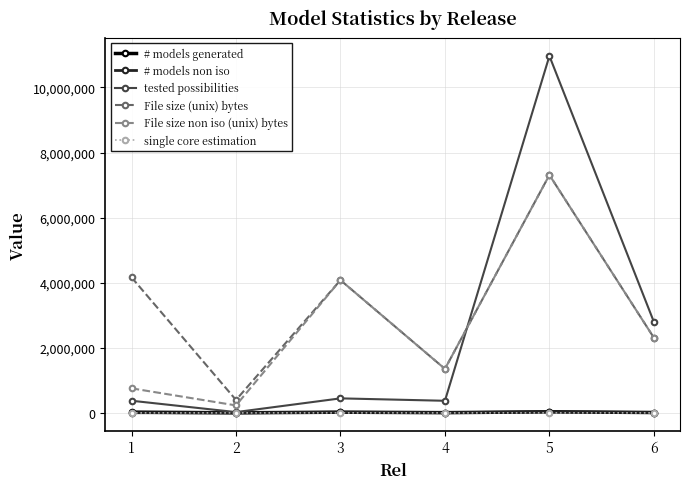

What is the total value across all series at 6?

7434118